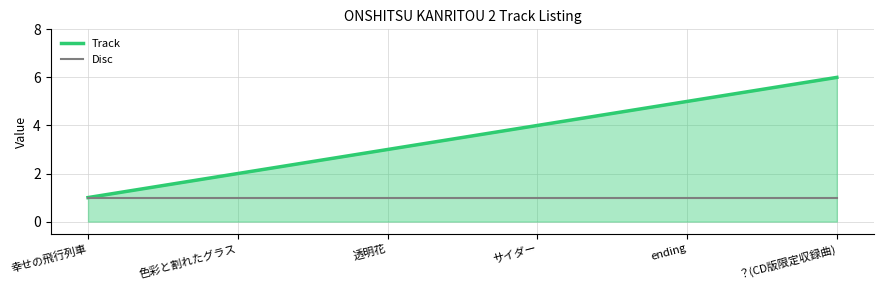

At which category does the chart reach its peak across all series?

？(CD版限定収録曲)